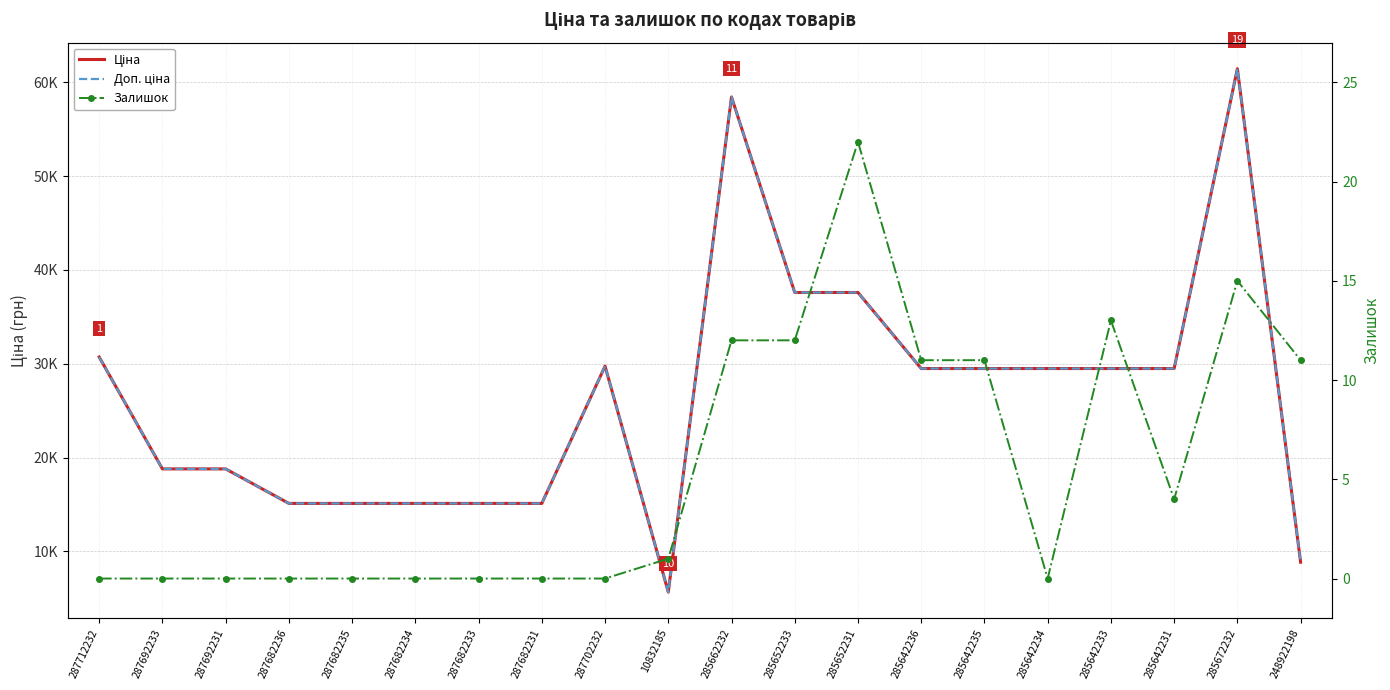

Reading left to right, transcribe all the data shown in this chart.

Ціна: 287712232=30717.1	287692233=18796.8	287692231=18796.8	287682236=15120.0	287682235=15120.0	287682234=15120.0	287682233=15120.0	287682231=15120.0	287702232=29747.2	10832185=5673.8	285662232=58426.5	285652233=37593.6	285652231=37593.6	285642236=29491.5	285642235=29491.5	285642234=29491.5	285642233=29491.5	285642231=29491.5	285672232=61434.3	248922198=8856.7
Доп. ціна: 287712232=30717.1	287692233=18796.8	287692231=18796.8	287682236=15120.0	287682235=15120.0	287682234=15120.0	287682233=15120.0	287682231=15120.0	287702232=29747.2	10832185=5673.8	285662232=58426.5	285652233=37593.6	285652231=37593.6	285642236=29491.5	285642235=29491.5	285642234=29491.5	285642233=29491.5	285642231=29491.5	285672232=61434.3	248922198=8856.7
Залишок: 287712232=0.0	287692233=0.0	287692231=0.0	287682236=0.0	287682235=0.0	287682234=0.0	287682233=0.0	287682231=0.0	287702232=0.0	10832185=1.0	285662232=12.0	285652233=12.0	285652231=22.0	285642236=11.0	285642235=11.0	285642234=0.0	285642233=13.0	285642231=4.0	285672232=15.0	248922198=11.0